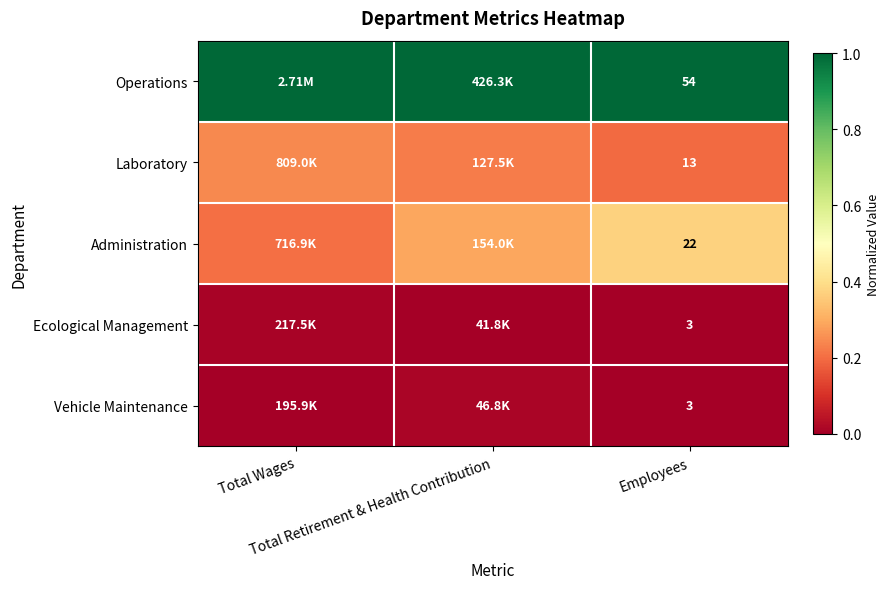

At how many categories does at least one series exceed 0?

3